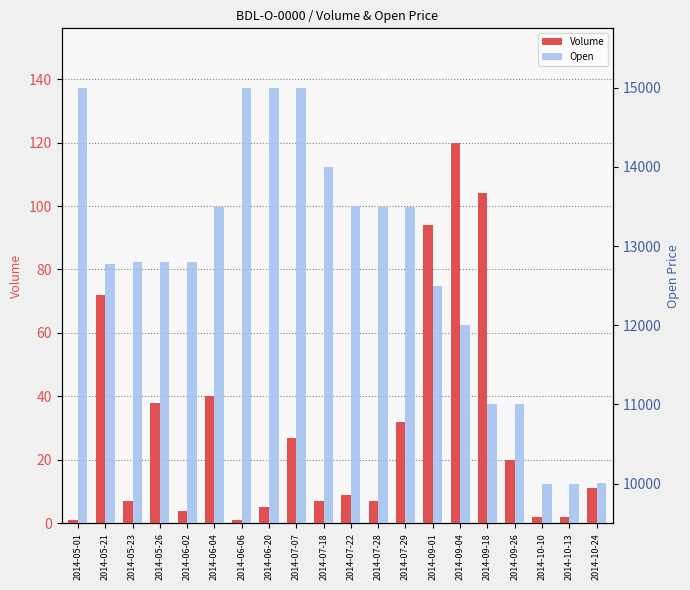

What is the total value across all series at 2014-06-04?

13540